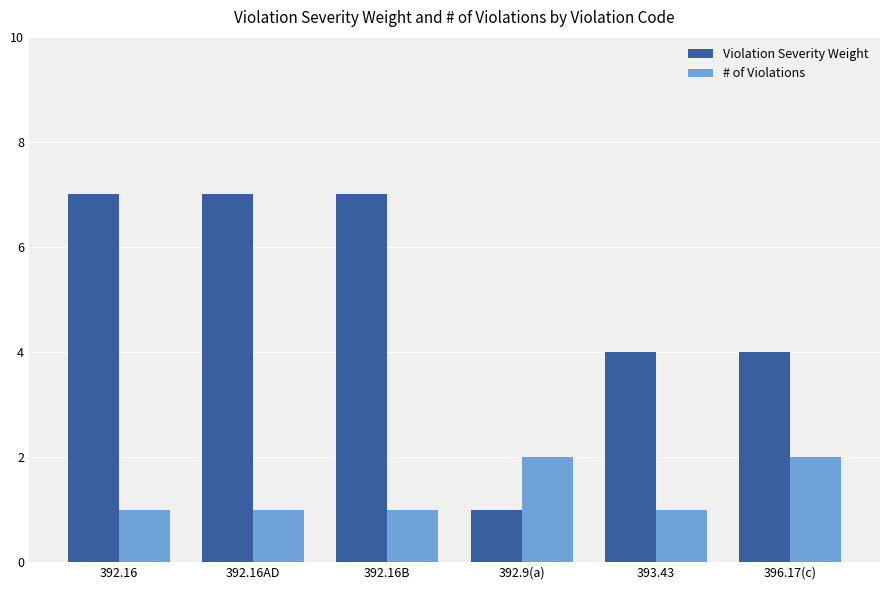

Rank the series at 392.16 from highest to lowest value.

Violation Severity Weight, # of Violations